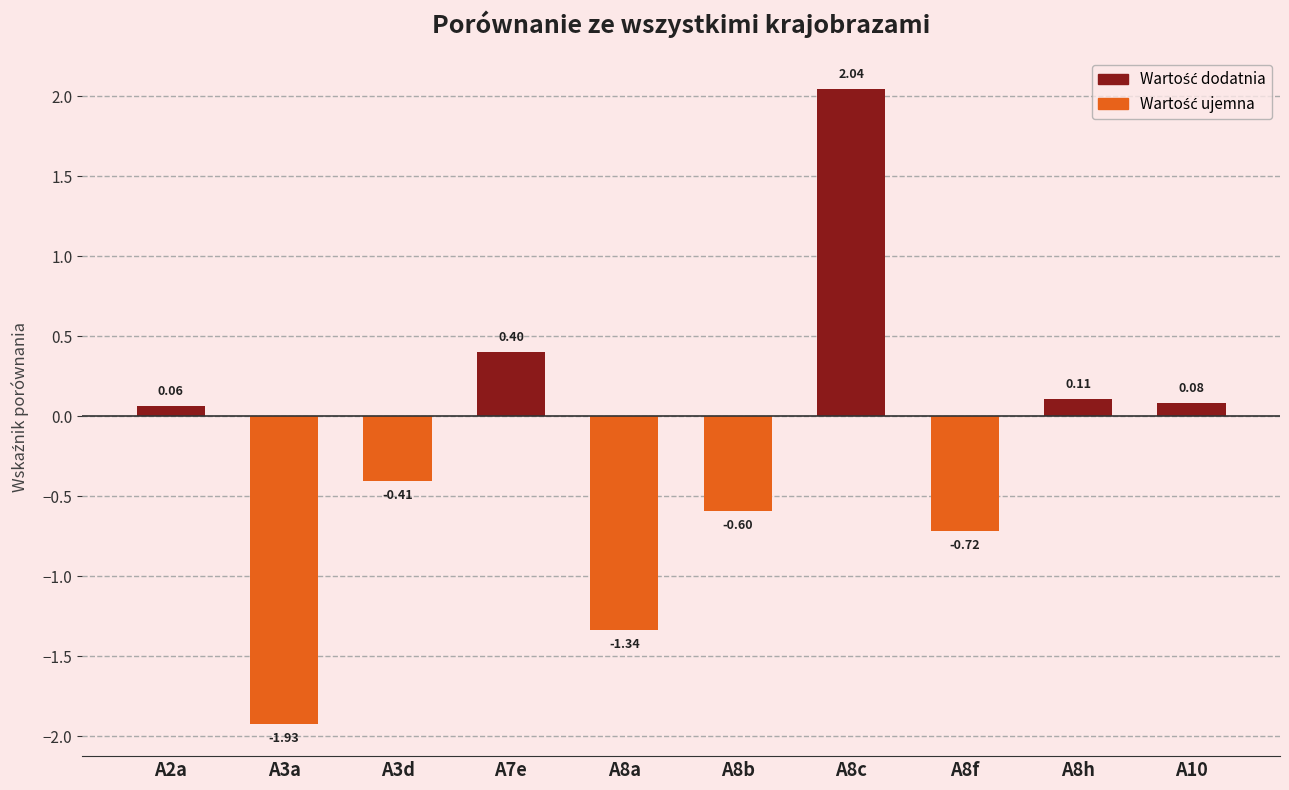

Rank the categories by value from lowest to highest.

A3a, A8a, A8f, A8b, A3d, A2a, A10, A8h, A7e, A8c